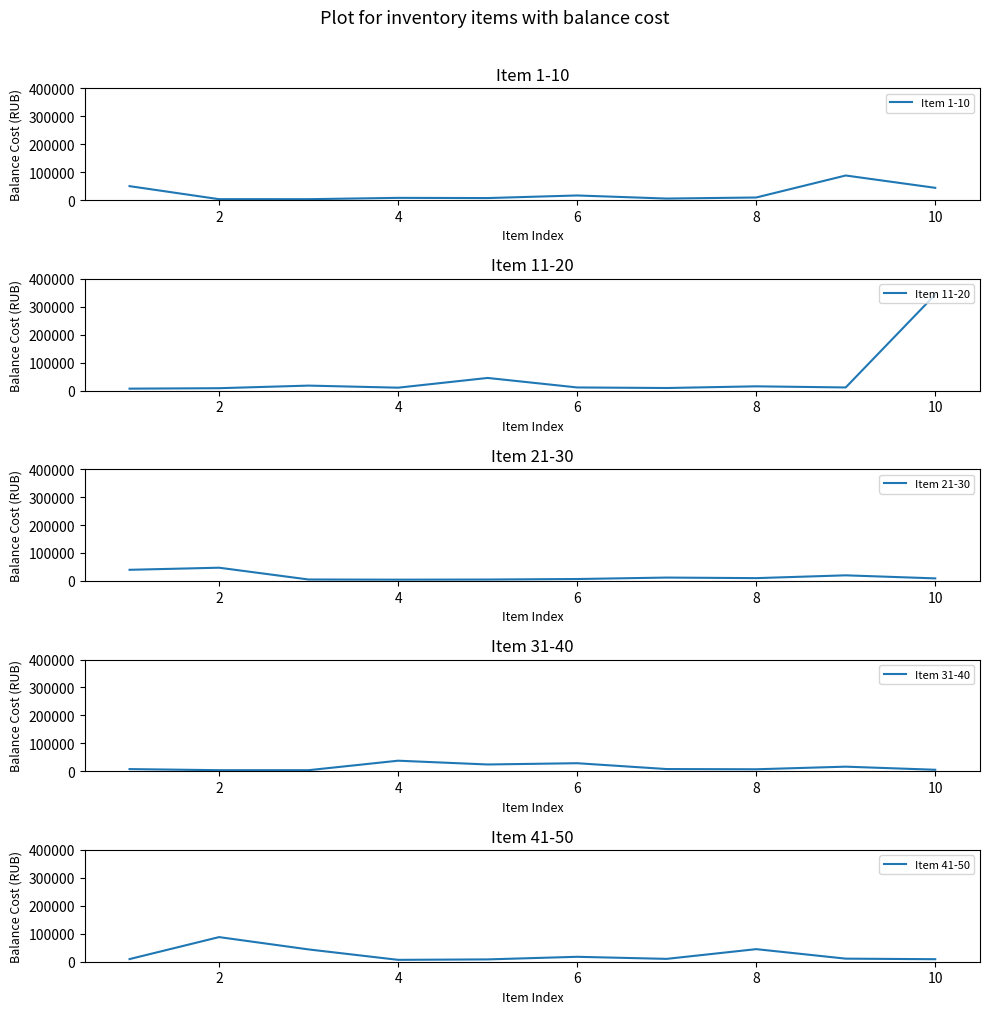

Where is the first local maximum for Item 31-40?

4